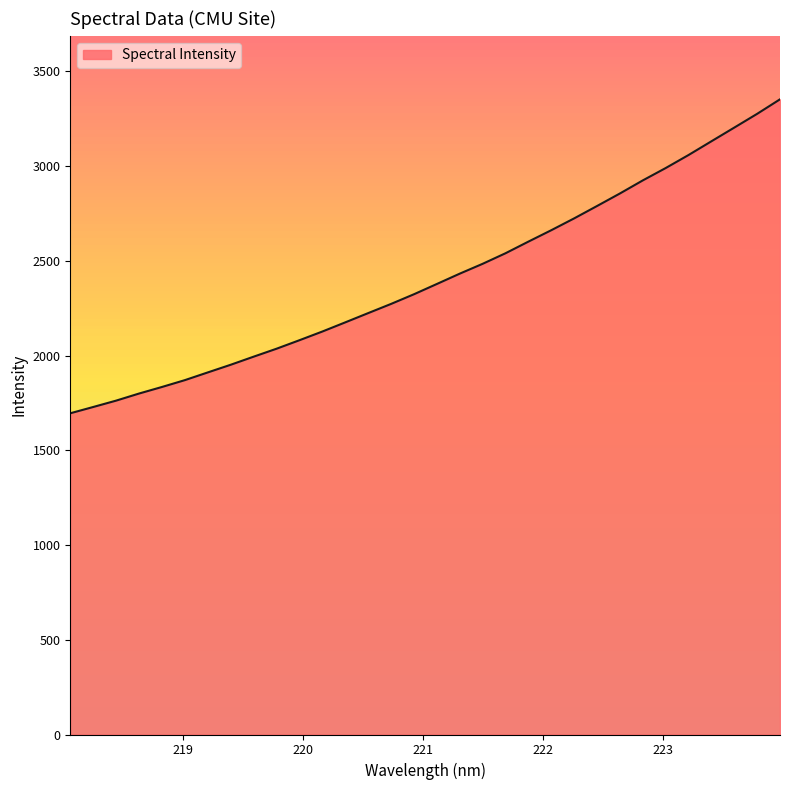

Does the chart have visible grid lines?

No